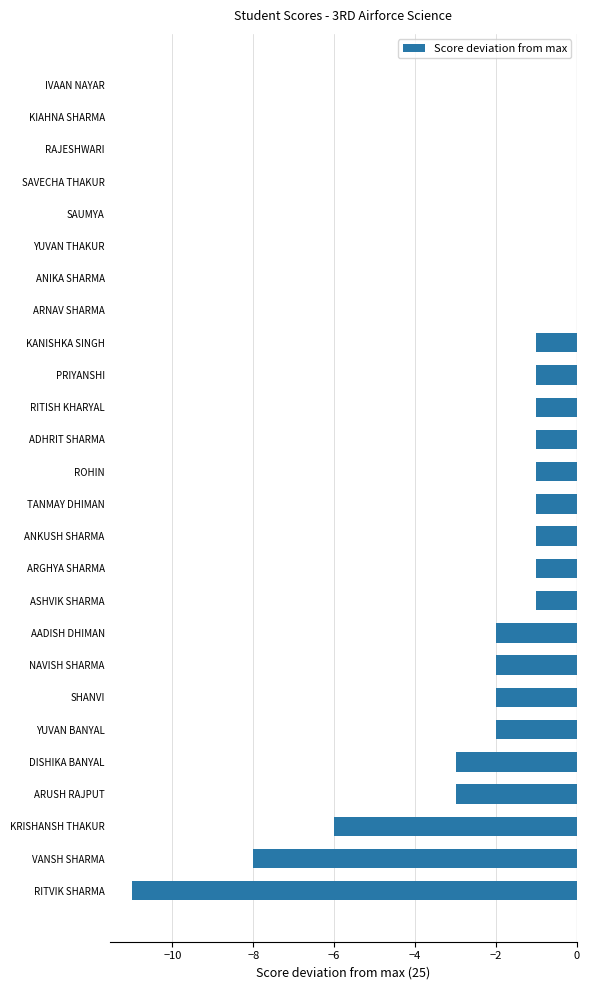

The value at KRISHANSH THAKUR is -2. True or false?

False